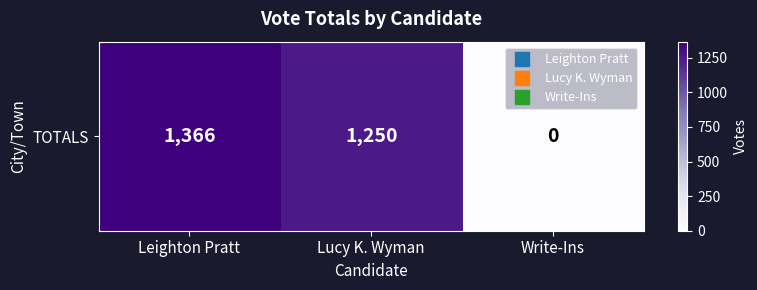

Reading left to right, list all the values displayed in this chart.

Leighton Pratt=1366	Lucy K. Wyman=1250	Write-Ins=0